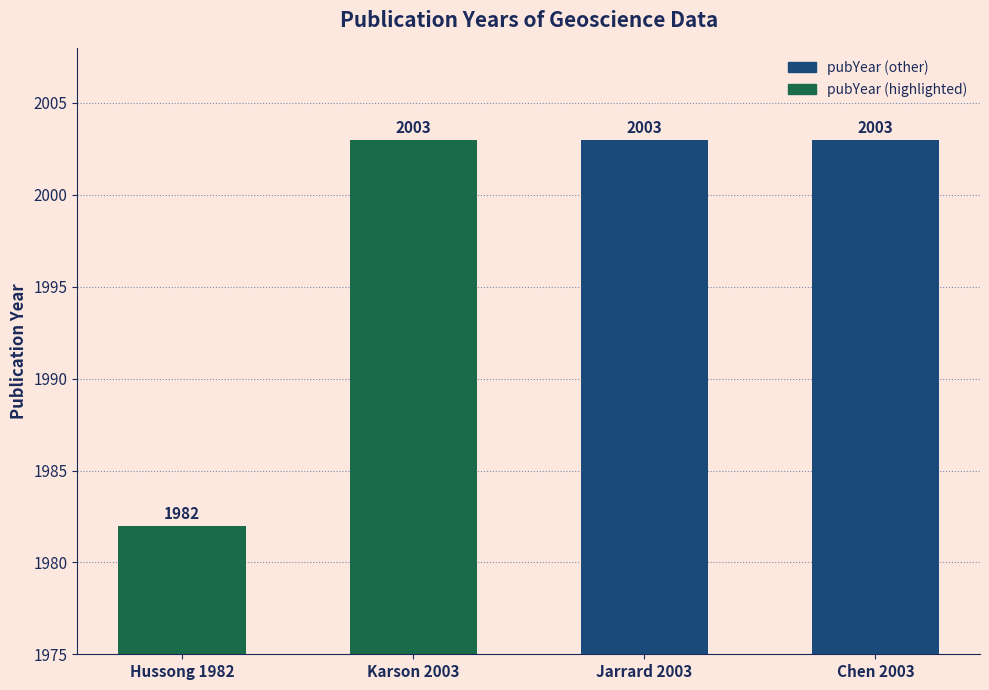

At which label is the value closest to 1992?

Hussong 1982